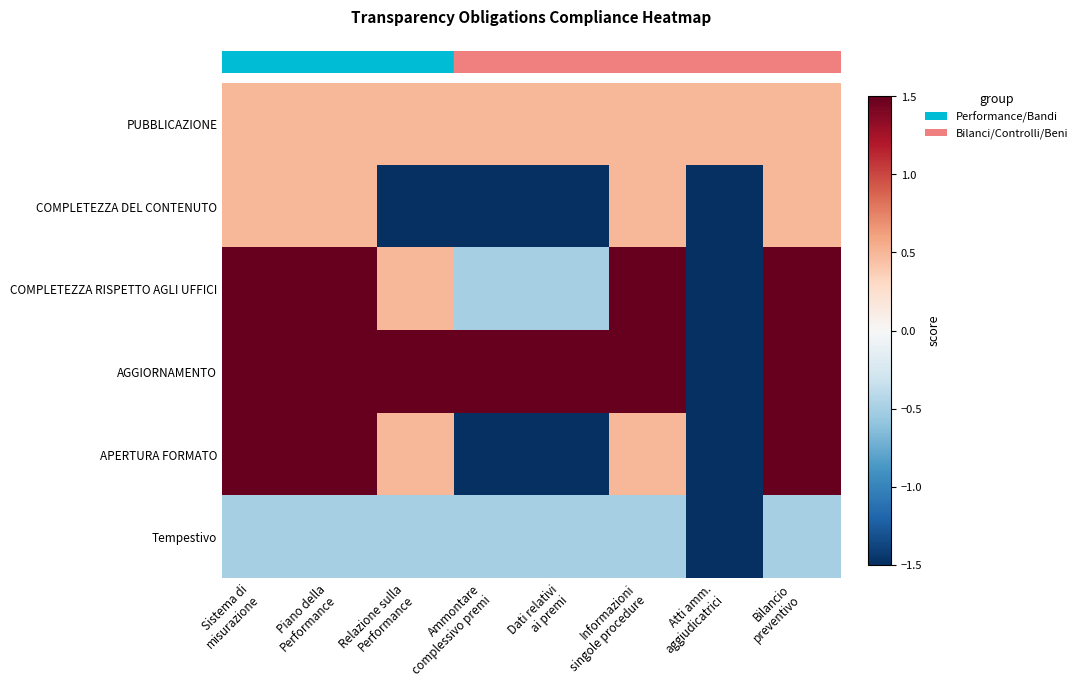

Which category has the lowest value across all series?

Relazione sulla
Performance